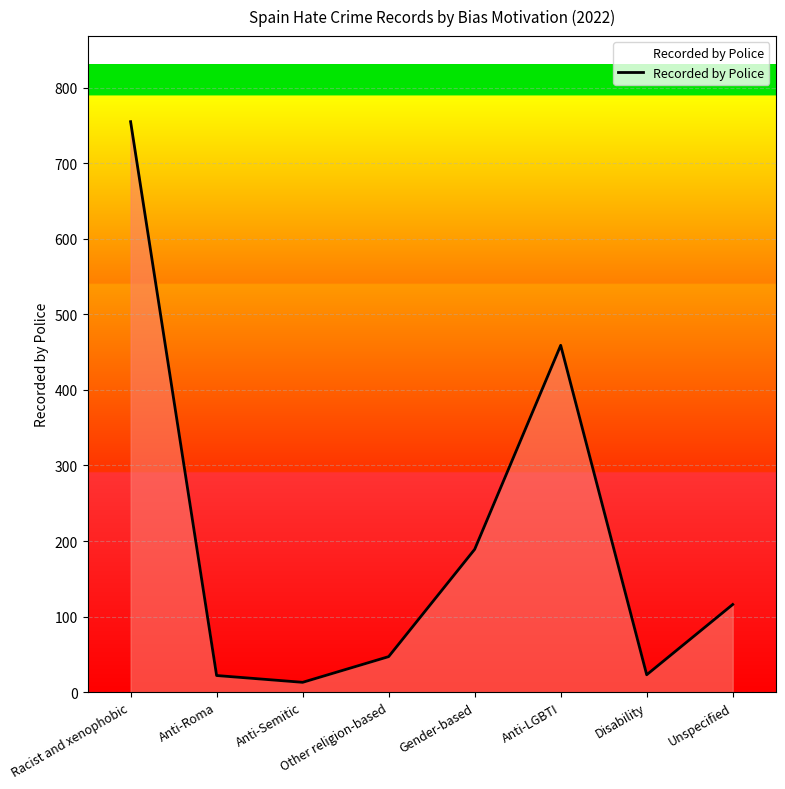

What is the minimum value shown in the chart?

13